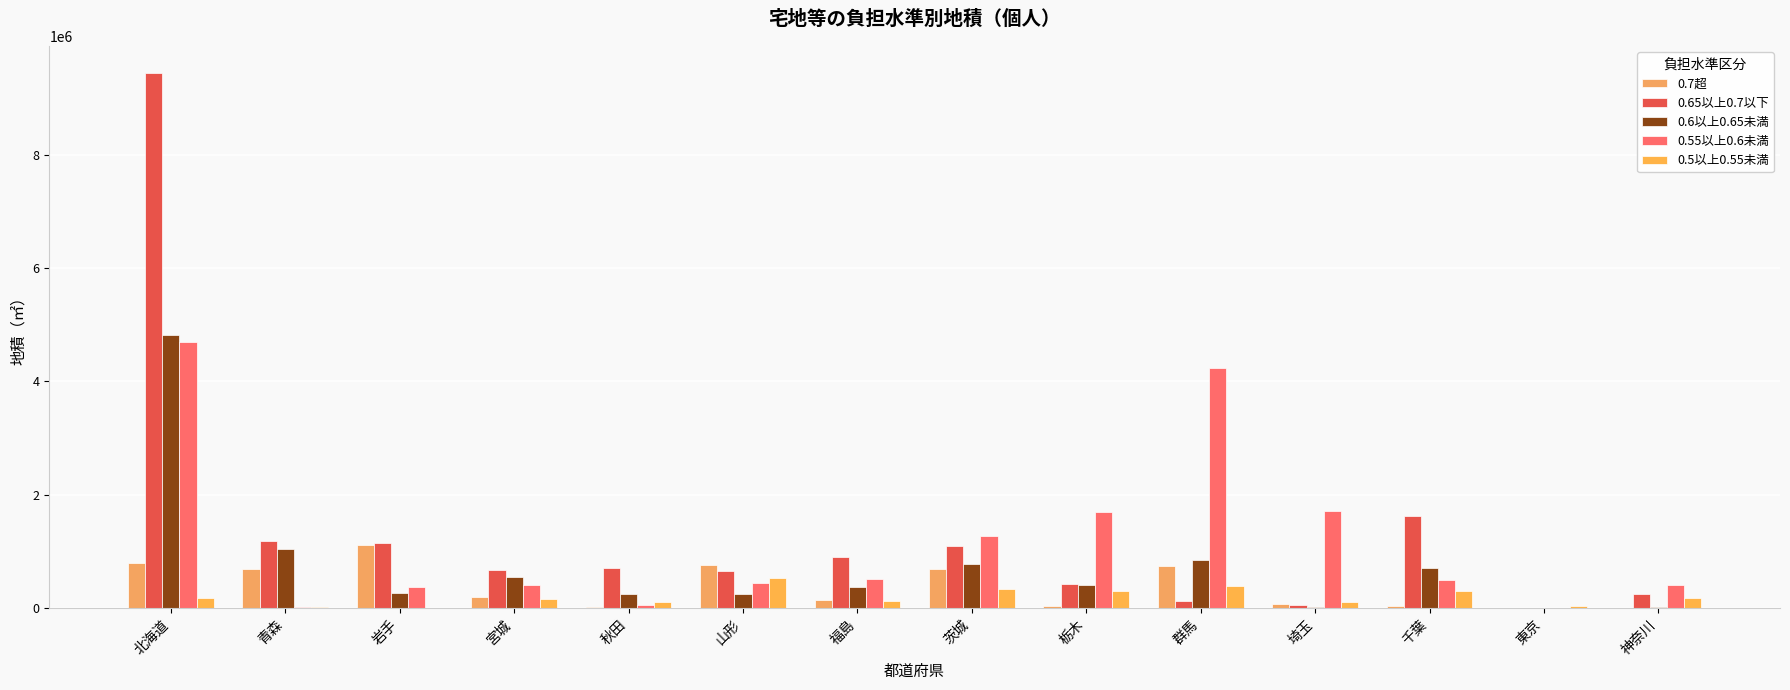

Between 秋田 and 山形, which series saw the biggest shift?

0.7超